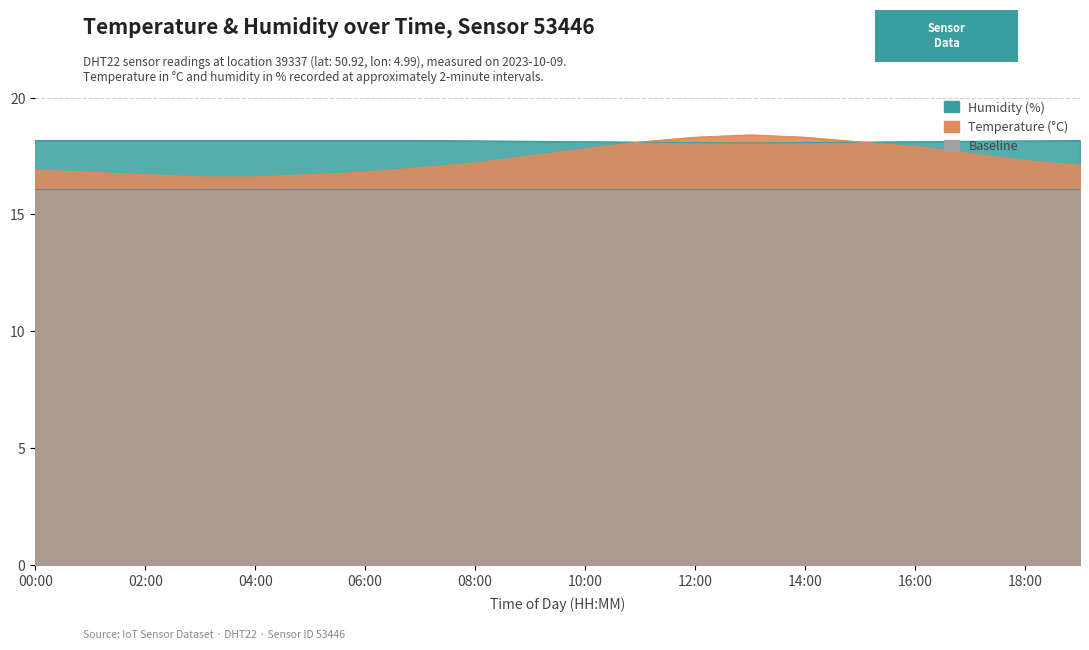

After their last crossing, which series has the higher values: temperature or humidity?

humidity